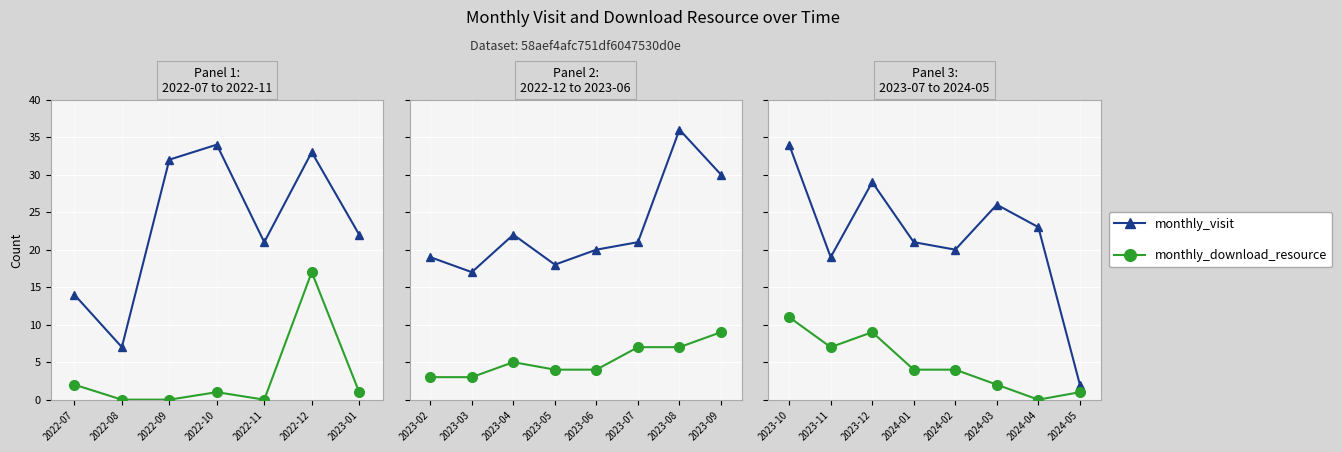

What are all the series names shown in the legend?

monthly_visit, monthly_download_resource